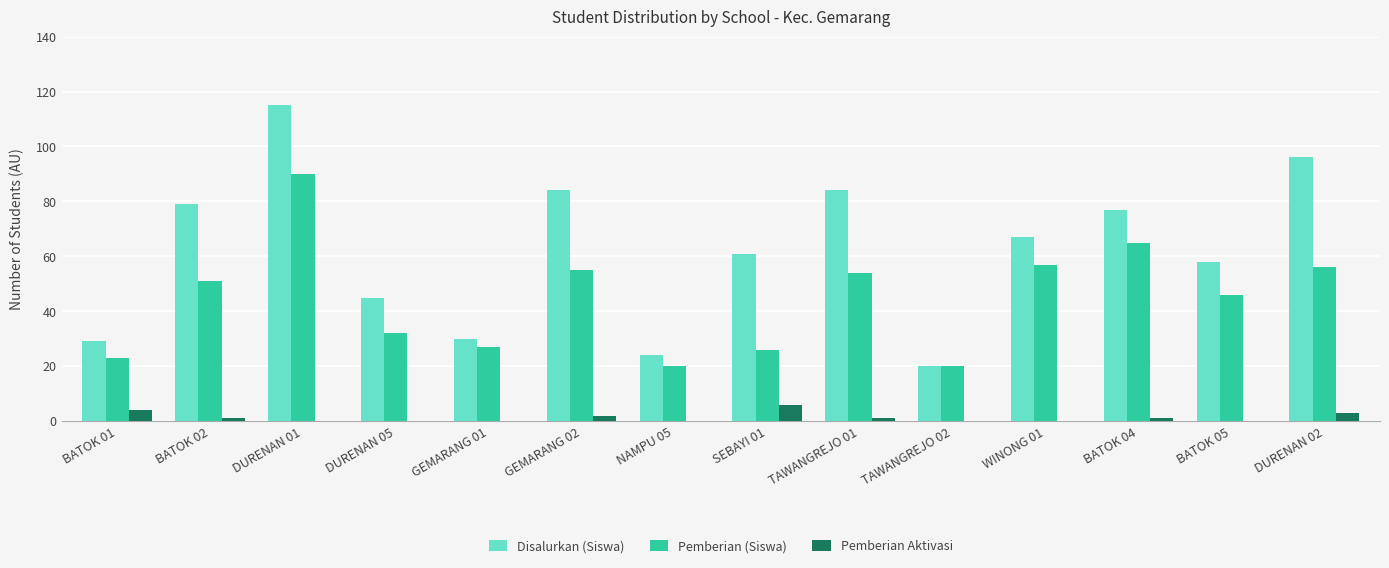

Is it true that Pemberian (Siswa) equals 46 at BATOK 05?

True